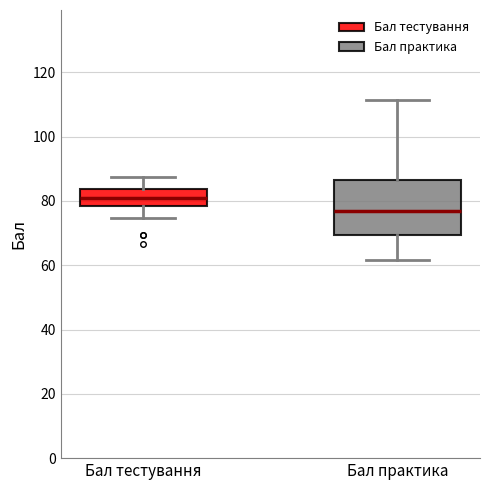

Reading left to right, read every box against the y-axis: the position of its median line, the range the box covers, and the ends of its whiskers. The values are not printed on the chart, so give them approximately, as read against the axis.

Бал тестування: median 82, box 78 to 84, whiskers 74 to 88
Бал практика: median 78, box 70 to 86, whiskers 62 to 112